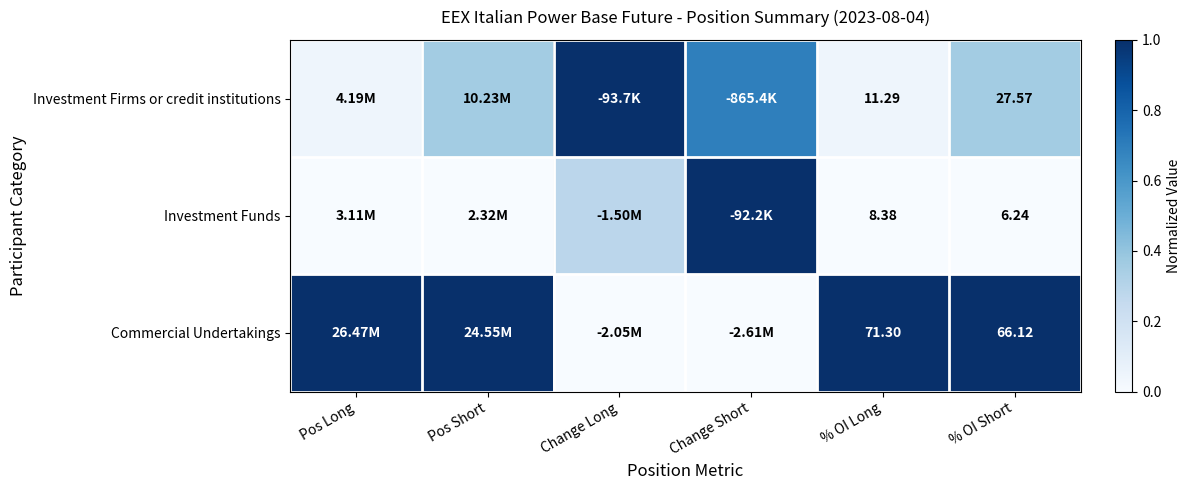

What is the sum of all Investment Funds values?

1.3